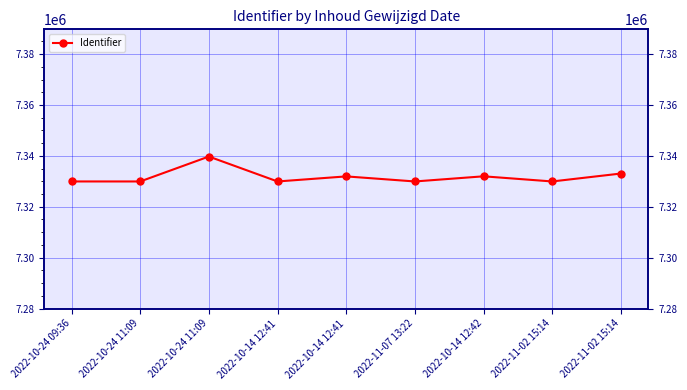

Reading left to right, extract all data points from this chart.

7329948	7329944	7339741	7329945	7331935	7329946	7331968	7329947	7333060